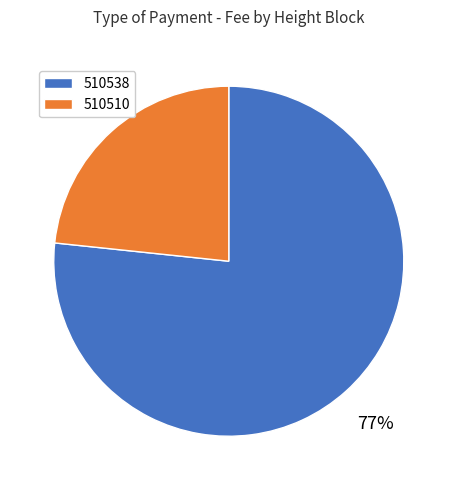

To the nearest percent, what portion does 510538 represent?

77%